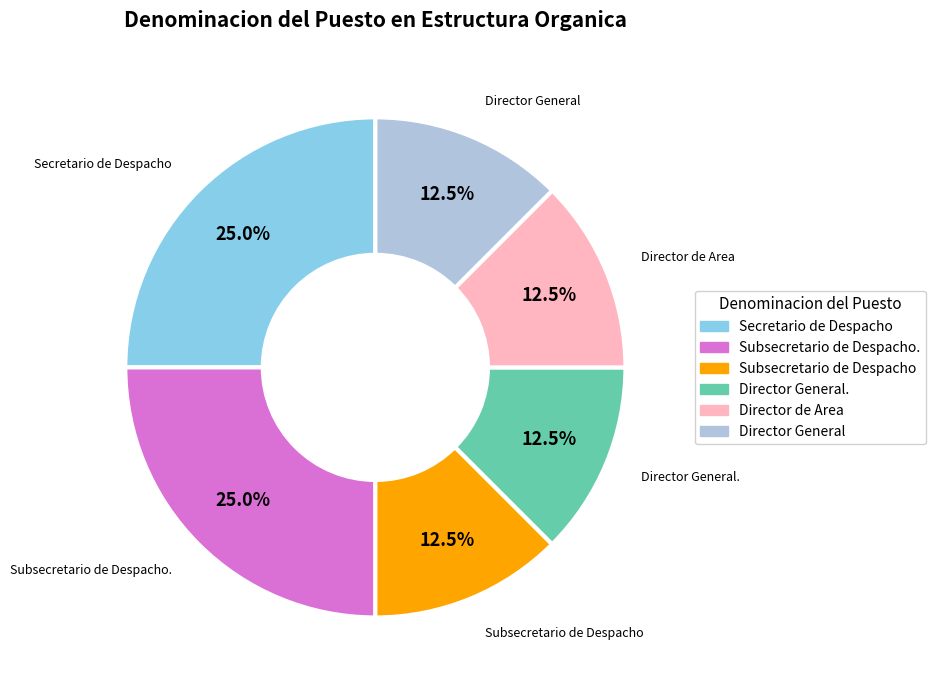

Does any single category account for the majority?

No